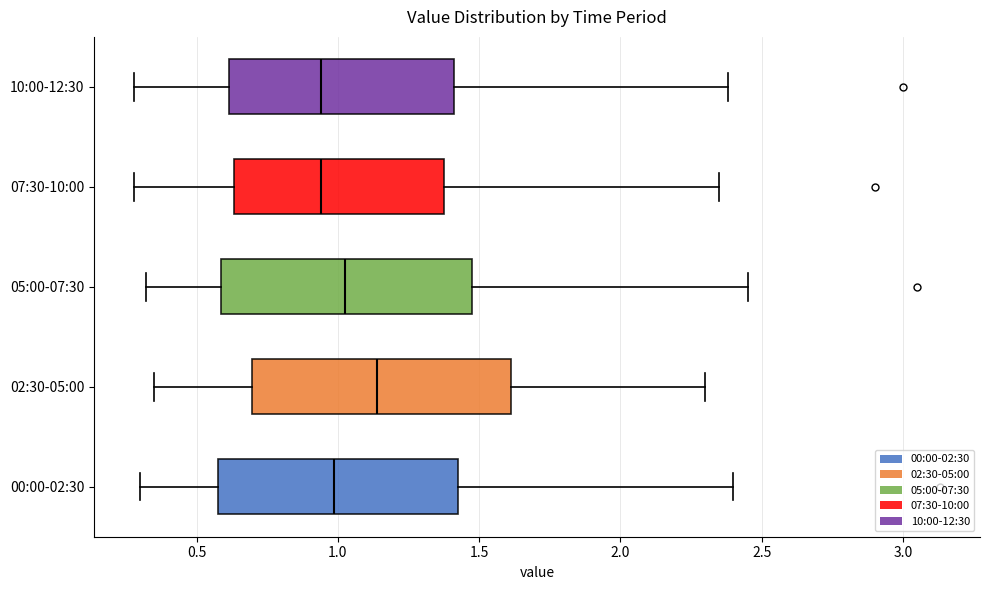

Reading bottom to top, read every box against the x-axis: the position of its median line, the range the box covers, and the ends of its whiskers. The values are not printed on the chart, so give them approximately, as read against the axis.

00:00-02:30: median 1.00, box 0.60 to 1.45, whiskers 0.30 to 2.40
02:30-05:00: median 1.15, box 0.70 to 1.60, whiskers 0.35 to 2.30
05:00-07:30: median 1.05, box 0.60 to 1.50, whiskers 0.30 to 2.45
07:30-10:00: median 0.95, box 0.65 to 1.40, whiskers 0.30 to 2.35
10:00-12:30: median 0.95, box 0.60 to 1.40, whiskers 0.30 to 2.40